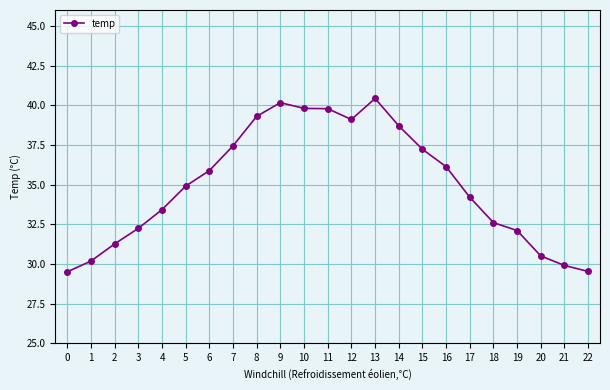

What is the average value?

35.0